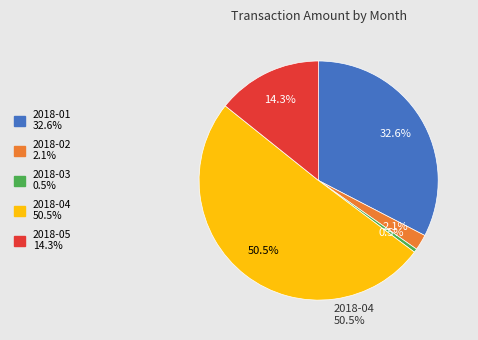

Is the sum of 2018-05 and 2018-04 greater than half?

Yes